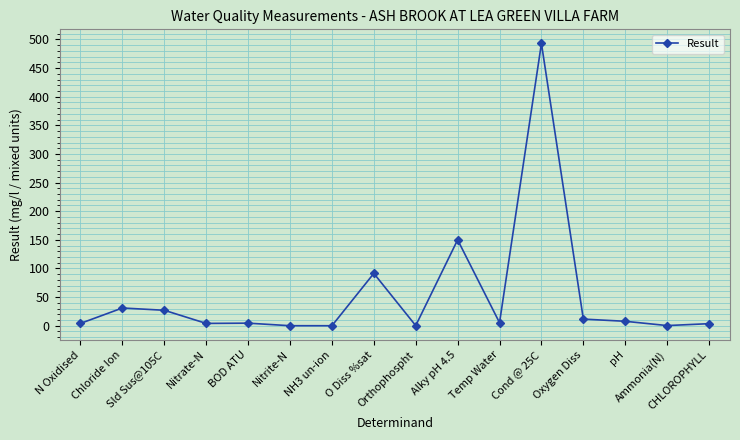

What is the value of the 8th point from the left?

91.4